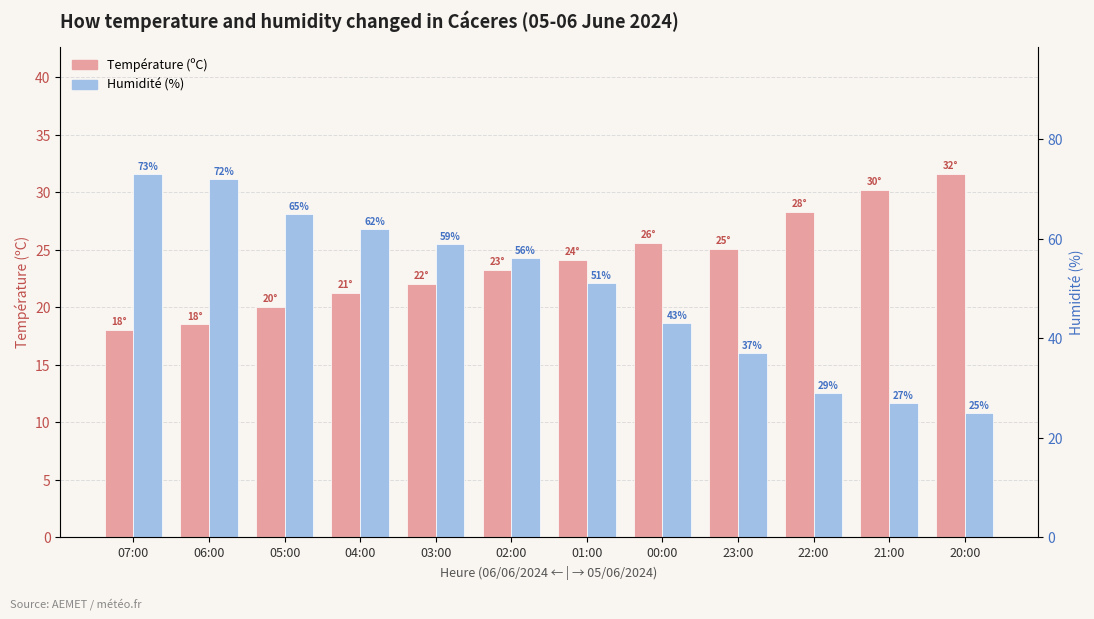

Is it true that Température (ºC) equals 25.1 at 23:00?

True